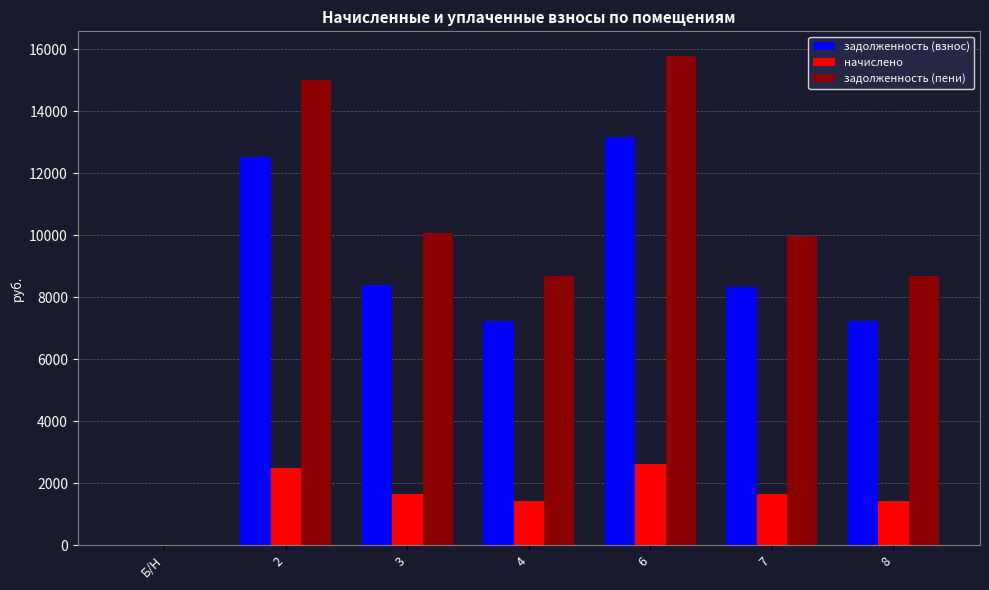

What is the sum of the начислено values at Б/Н and 8?

1439.0